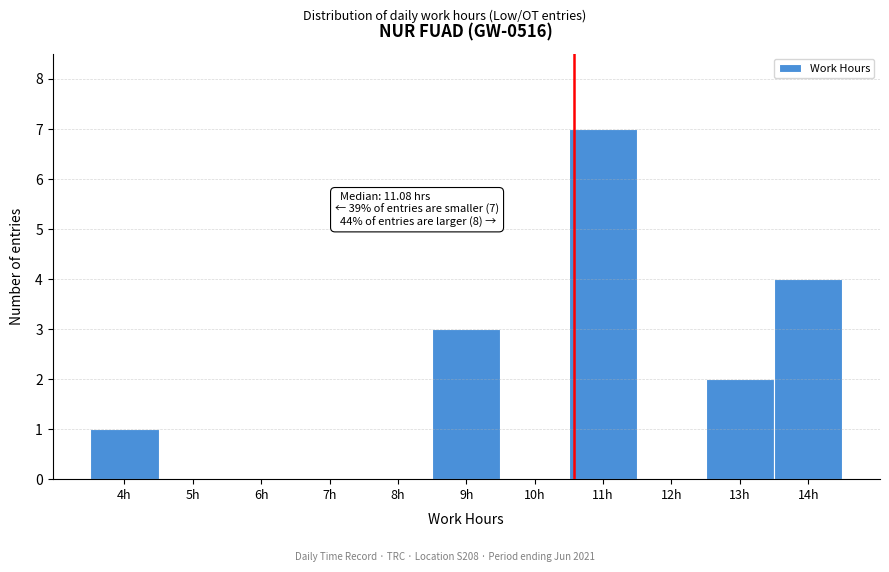

Reading right to left, what are all the values shown in this chart?

14h=4	13h=2	12h=0	11h=7	10h=0	9h=3	8h=0	7h=0	6h=0	5h=0	4h=1